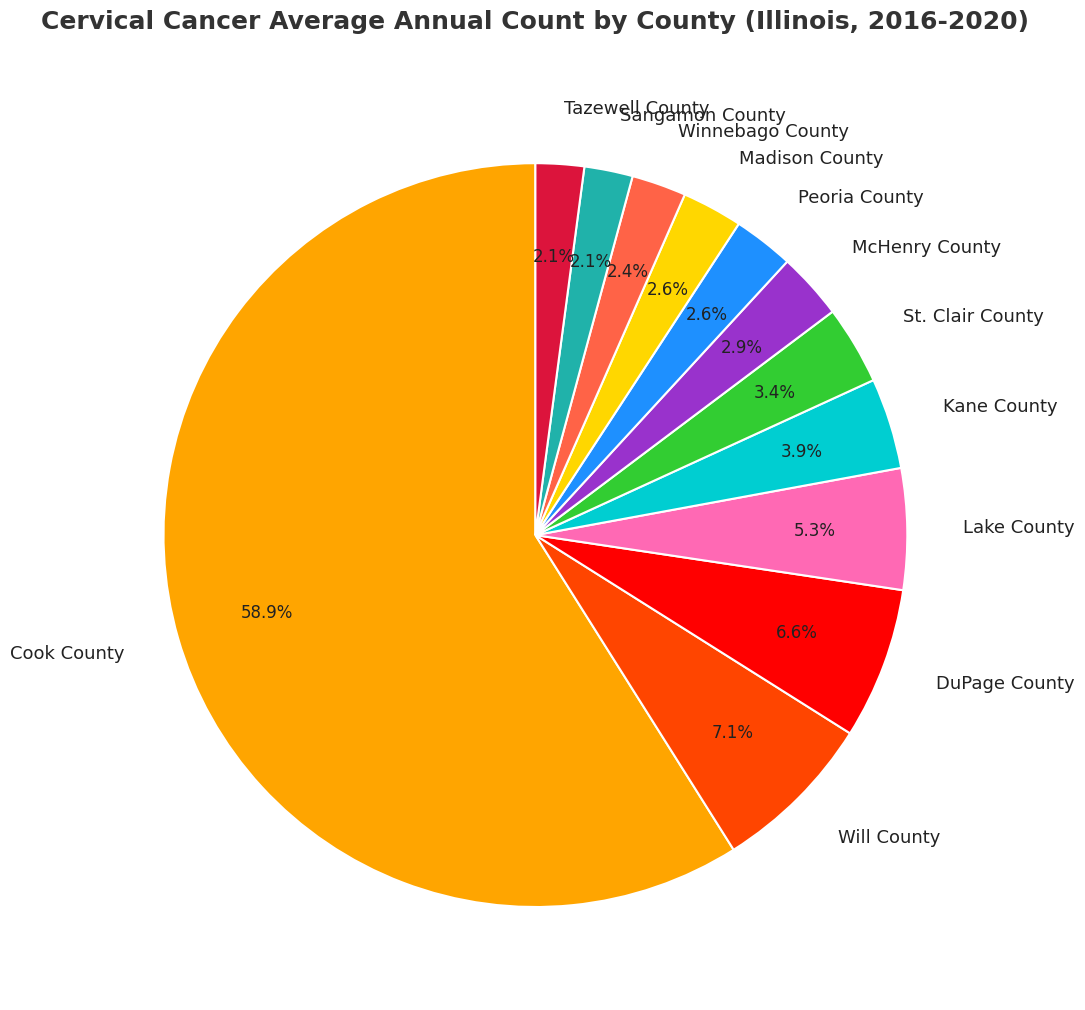

What is the ratio of the value at Madison County to the value at DuPage County?

0.4